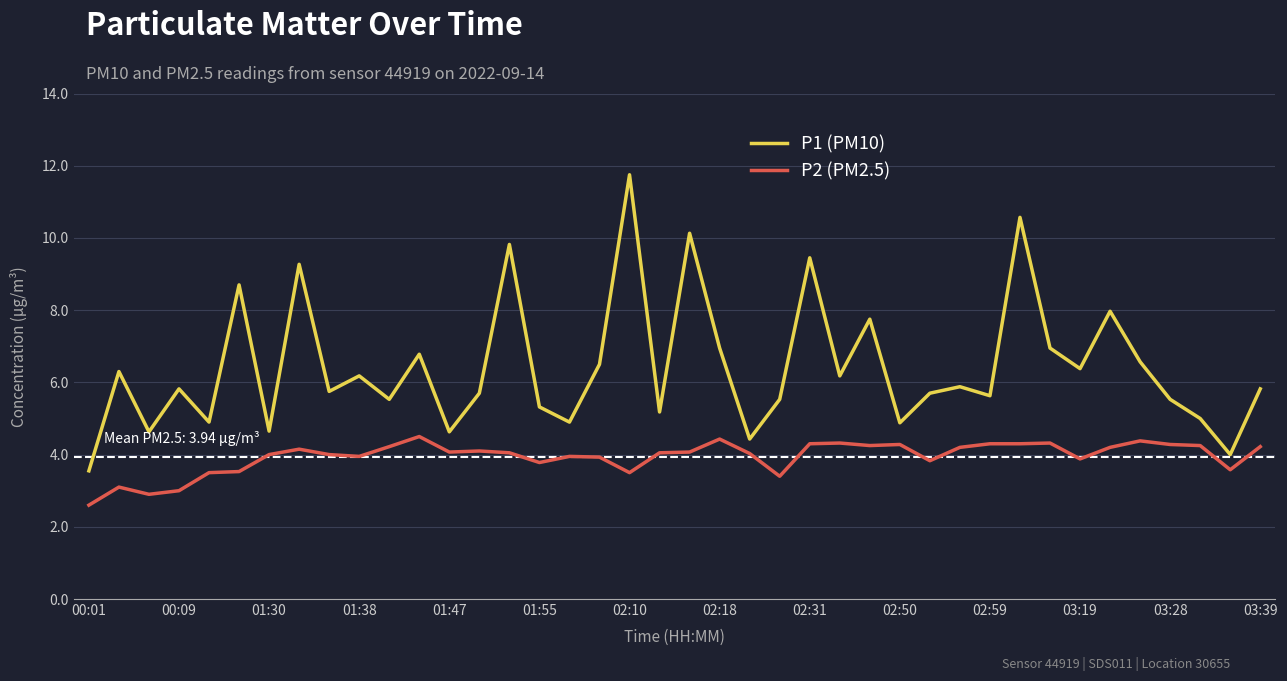

Rank the series by their maximum value, from lowest to highest.

P2 (PM2.5), P1 (PM10)